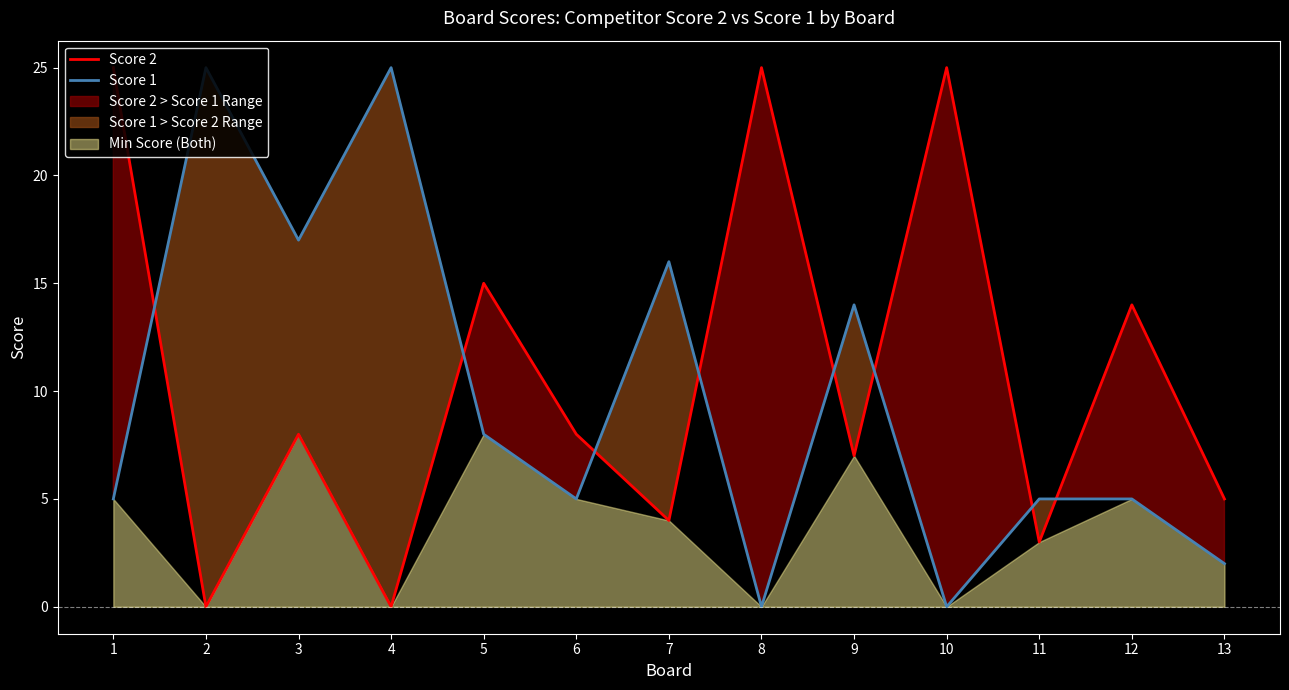

List the labels in order of Score 2 value, largest first.

1, 8, 10, 5, 12, 3, 6, 9, 13, 7, 11, 2, 4